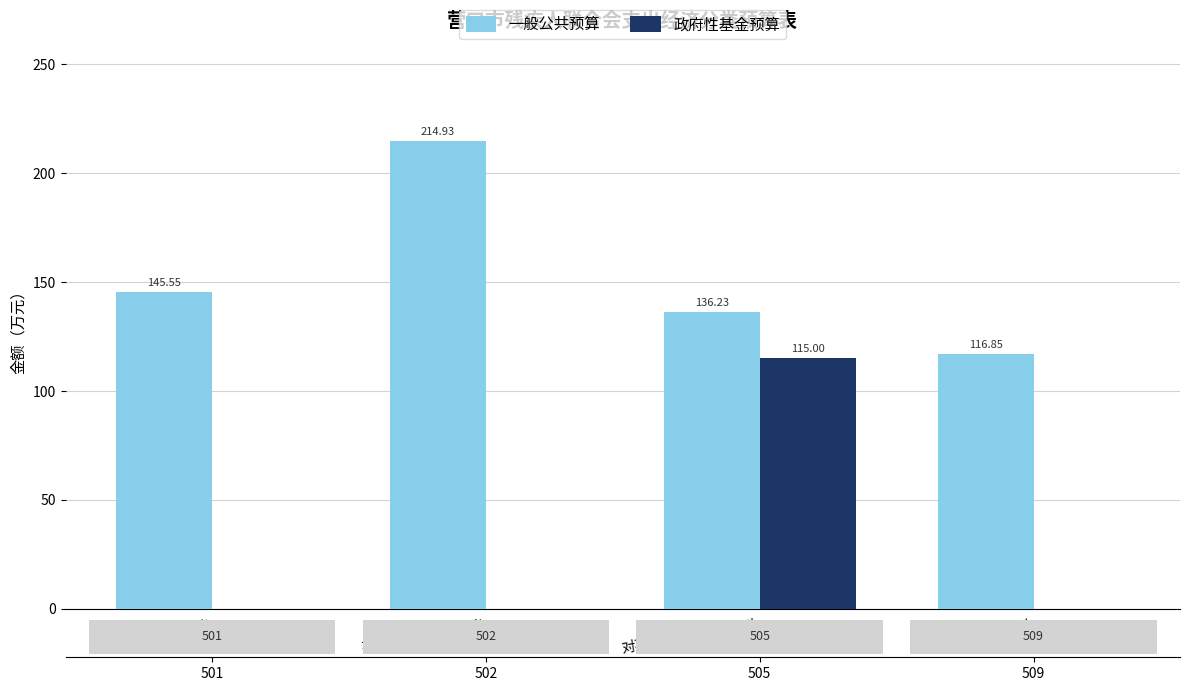

What is the average value of the 政府性基金预算 series?

28.8